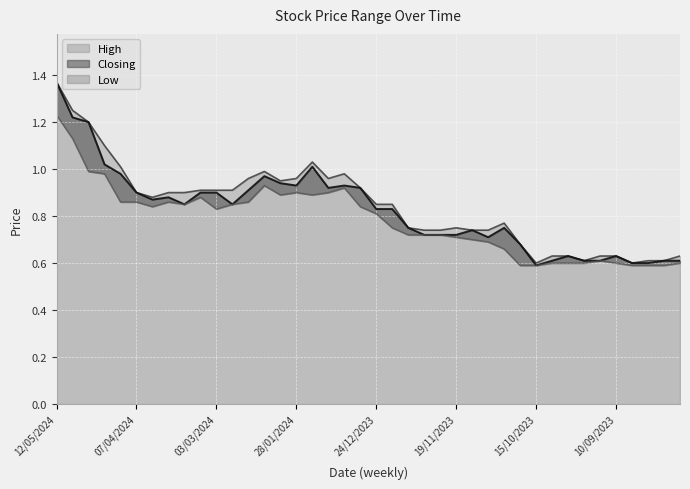

How many series are shown in this chart?

3